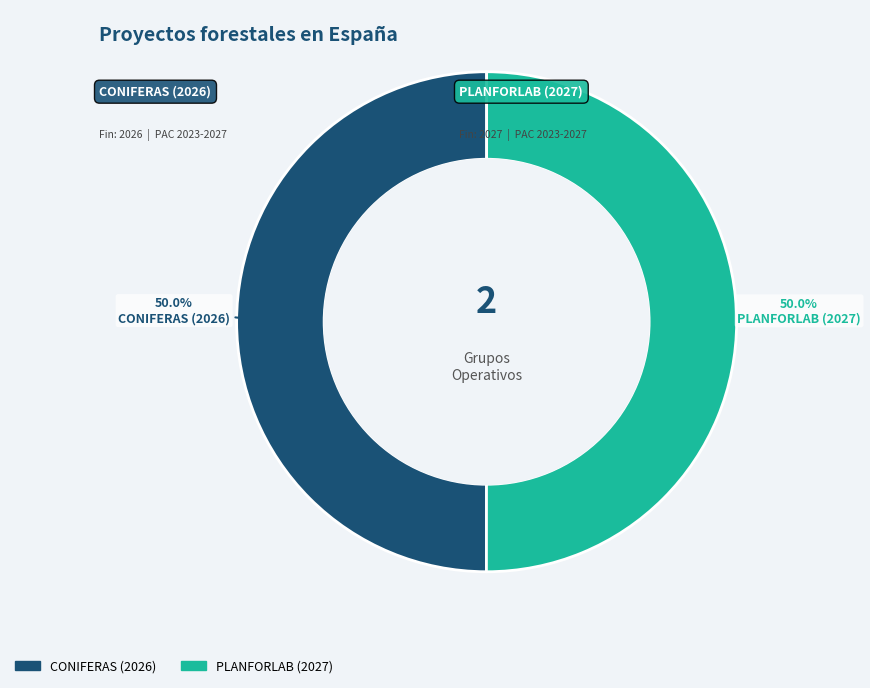

What is the total percentage of CONIFERAS (2026) and PLANFORLAB (2027)?

100.0%